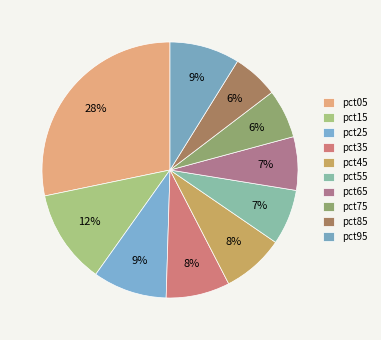

The pct05 slice represents 35% of the pie. True or false?

False